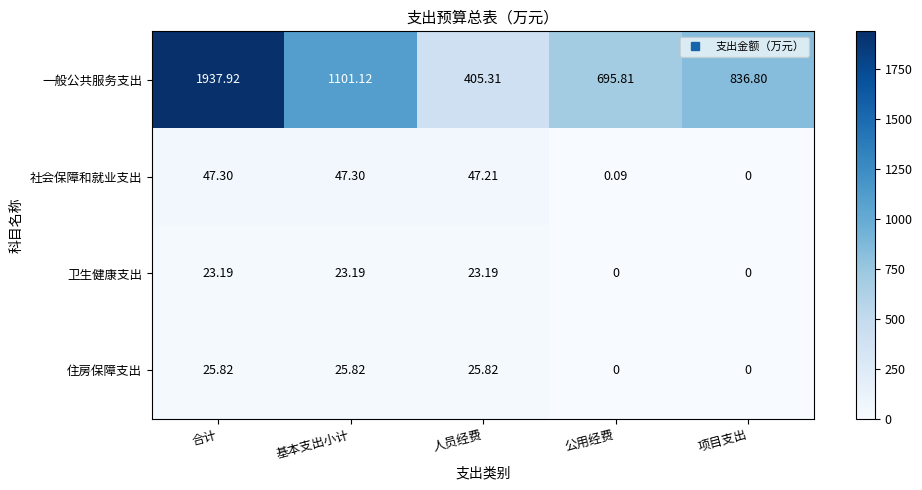

How many data points in 住房保障支出 are less than 25?

2